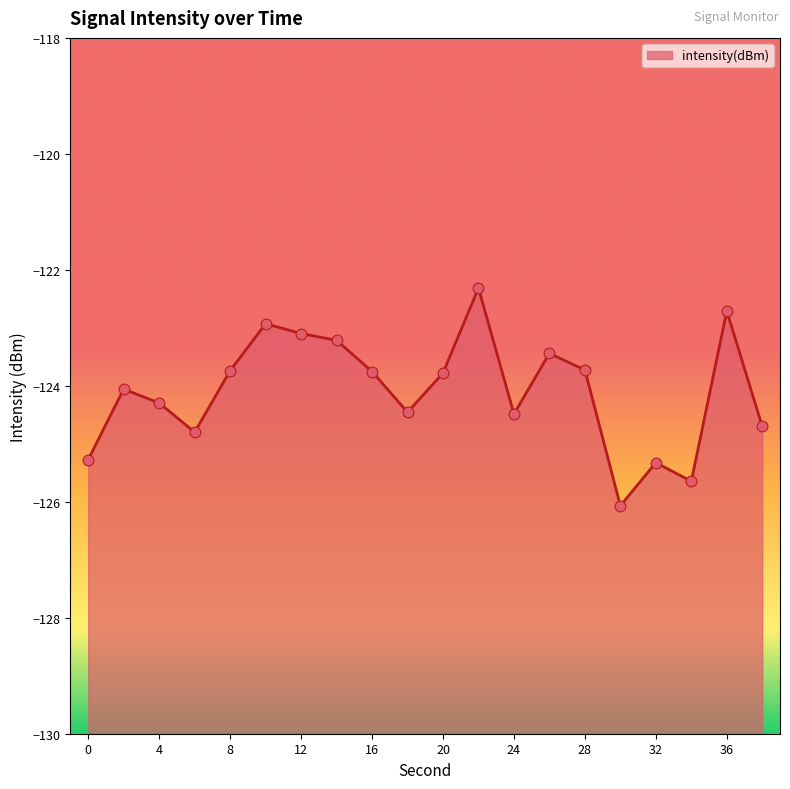

Which has a higher value, 22 or 34?

22